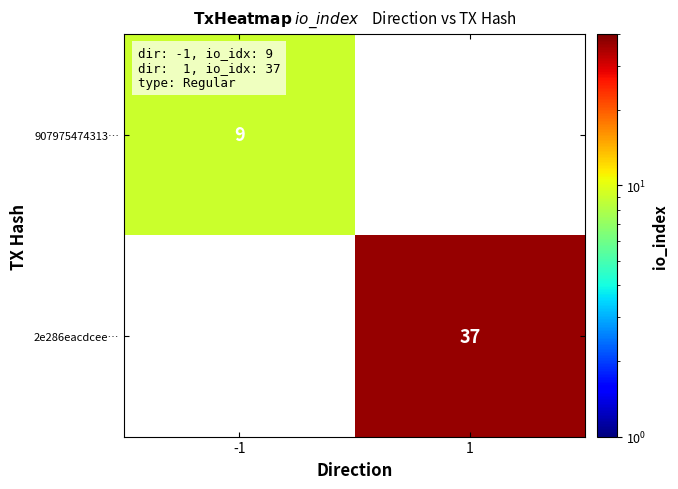

Which label corresponds to the smallest value in the chart?

-1